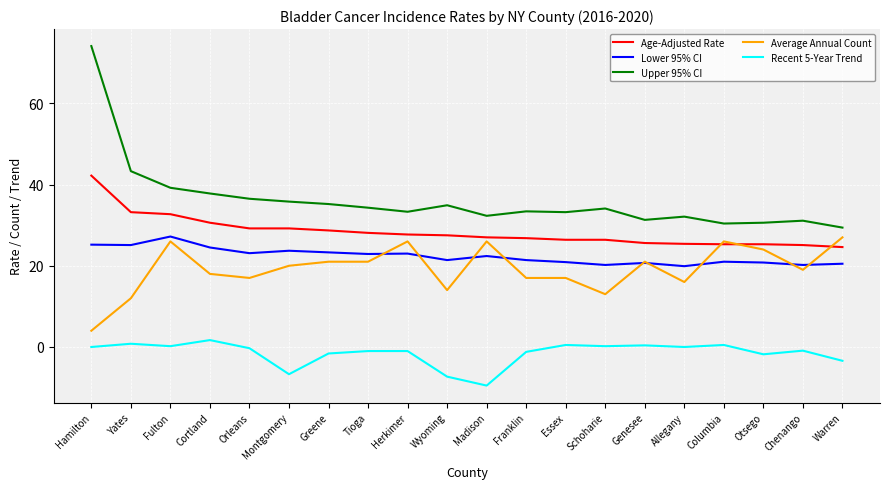

True or false: Average Annual Count has a value of 14.0 at Wyoming.

True